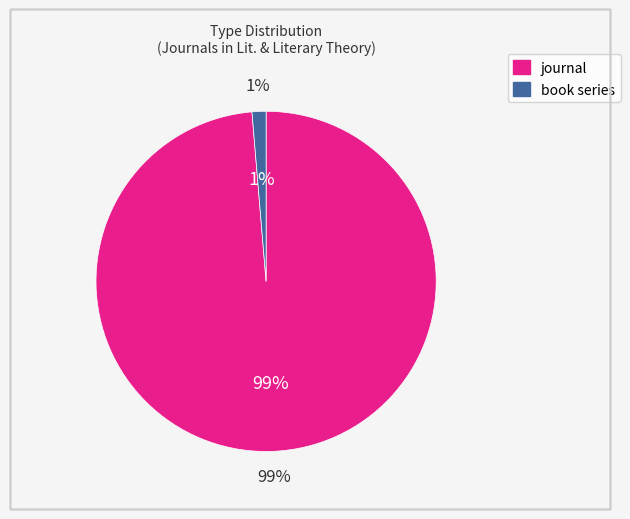

Is there a majority slice in this chart?

Yes